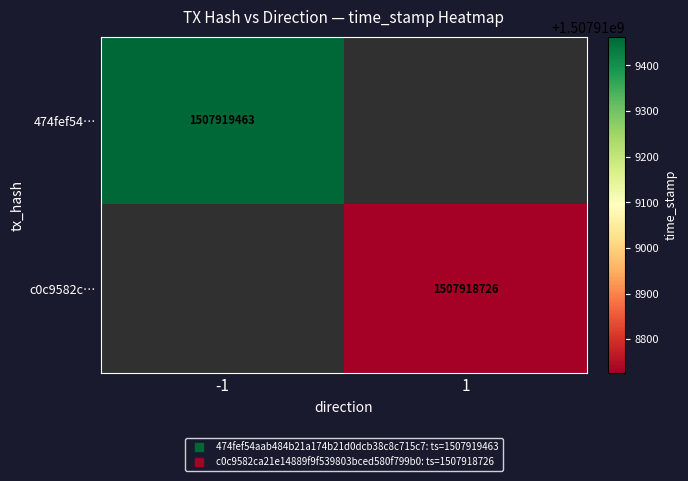

Between direction and time_stamp, which series saw the biggest shift?

474fef54aab484b21a174b21d0dcb38c8c715c7